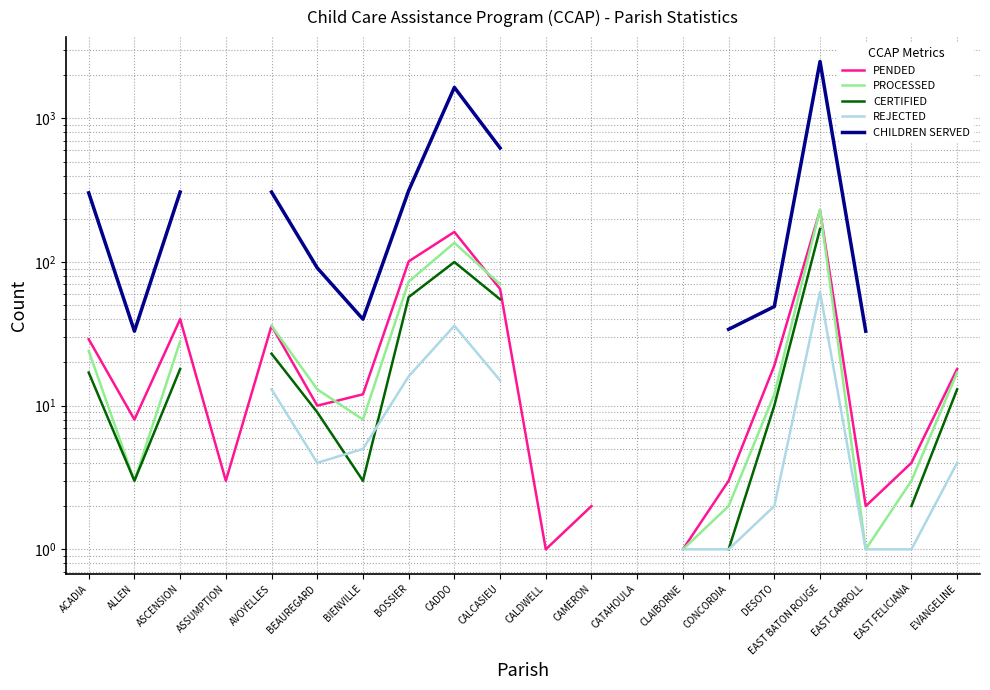

Is it true that CHILDREN SERVED equals 303.0 at ACADIA?

True